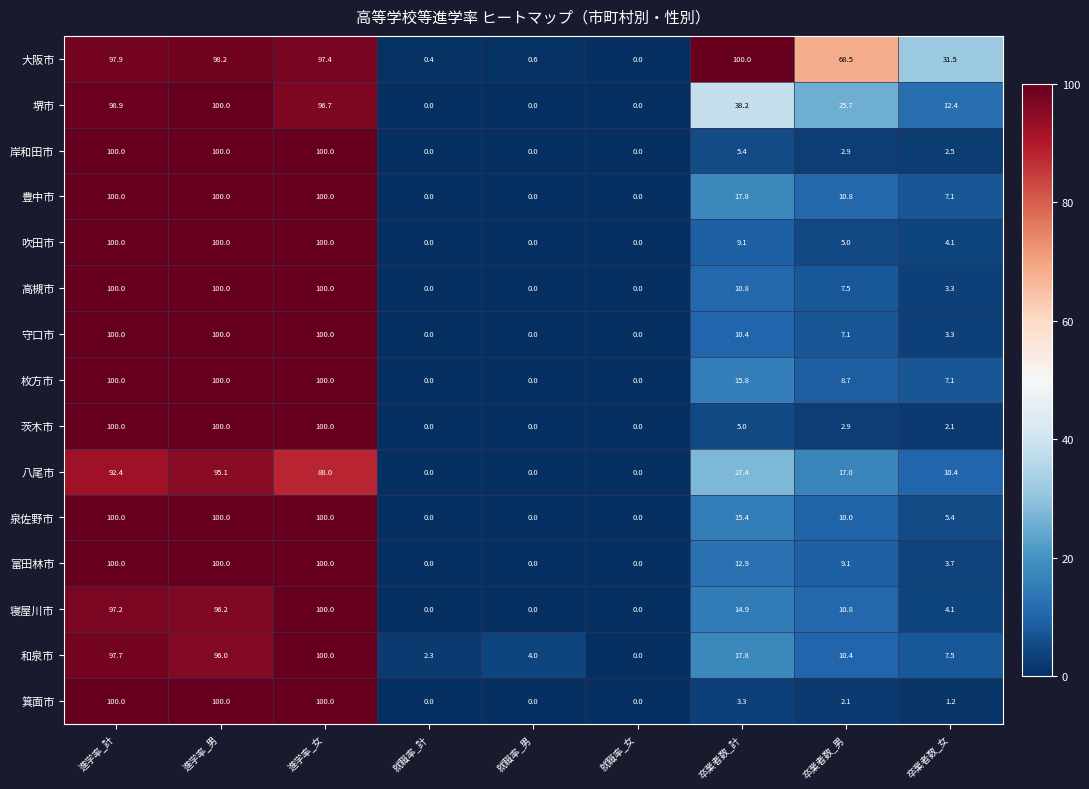

What is the difference between the maximum and minimum values in the 高槻市 series?

100.0